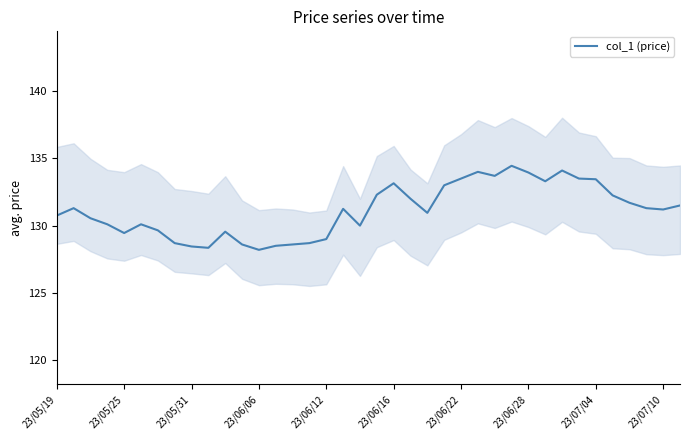

Count the number of data series in this chart.

1